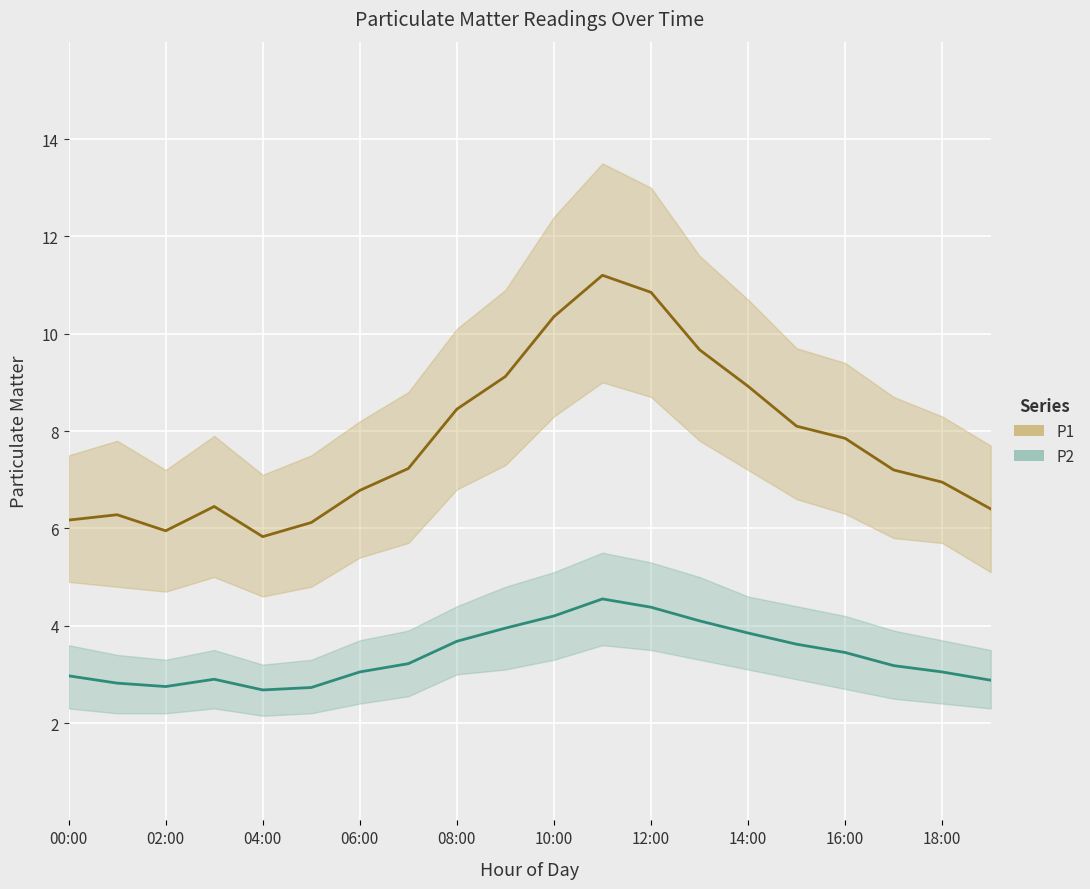

Which category has the highest value in the P1 series?

11